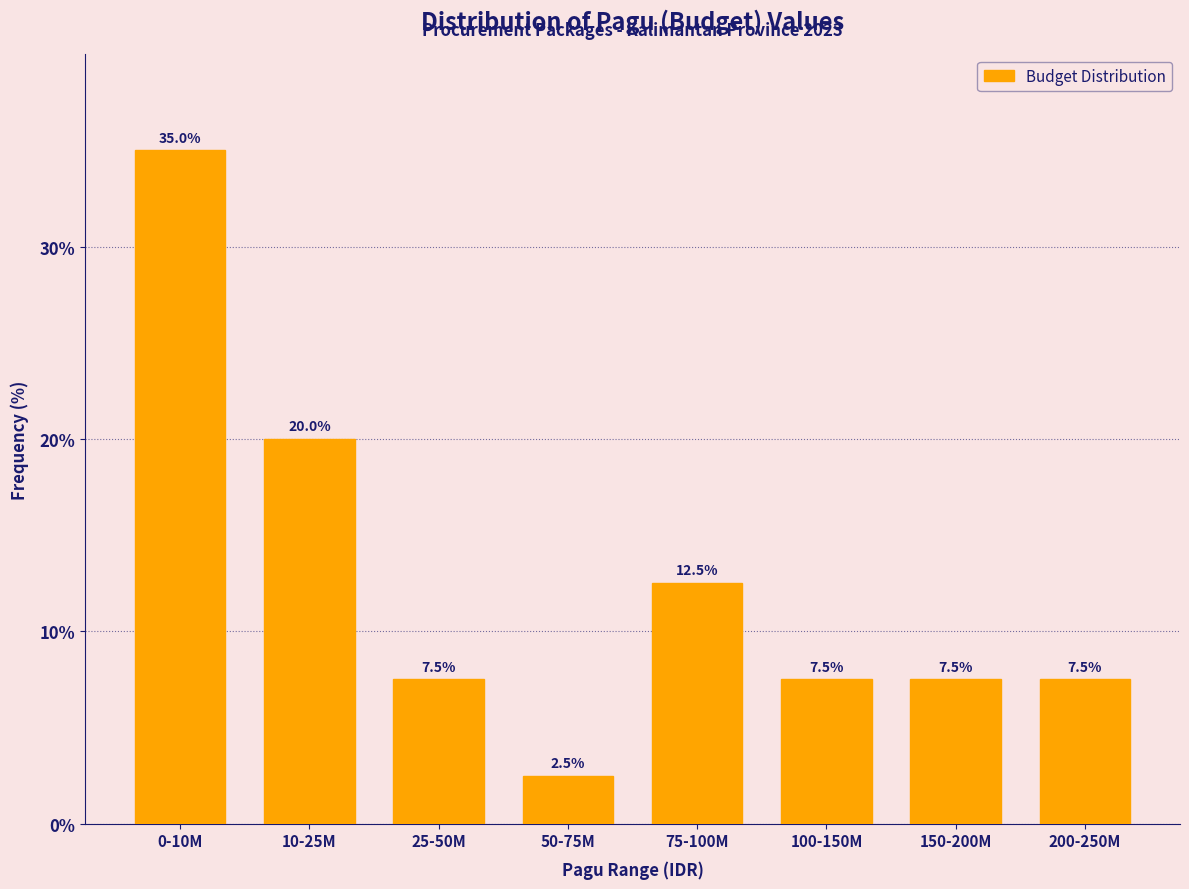

Reading left to right, extract all data points from this chart.

0-10M=35.0	10-25M=20.0	25-50M=7.5	50-75M=2.5	75-100M=12.5	100-150M=7.5	150-200M=7.5	200-250M=7.5